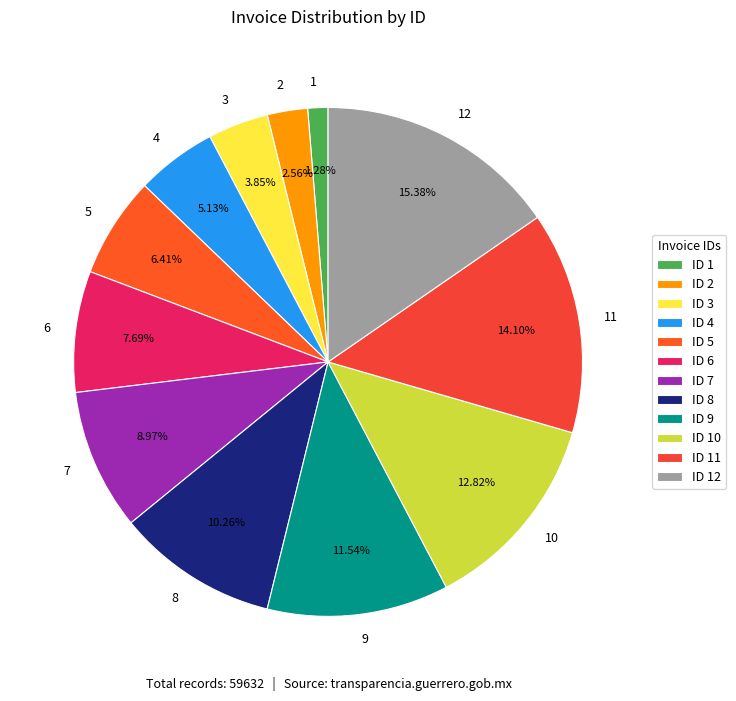

What percentage do 11 and 12 together represent?

29.5%